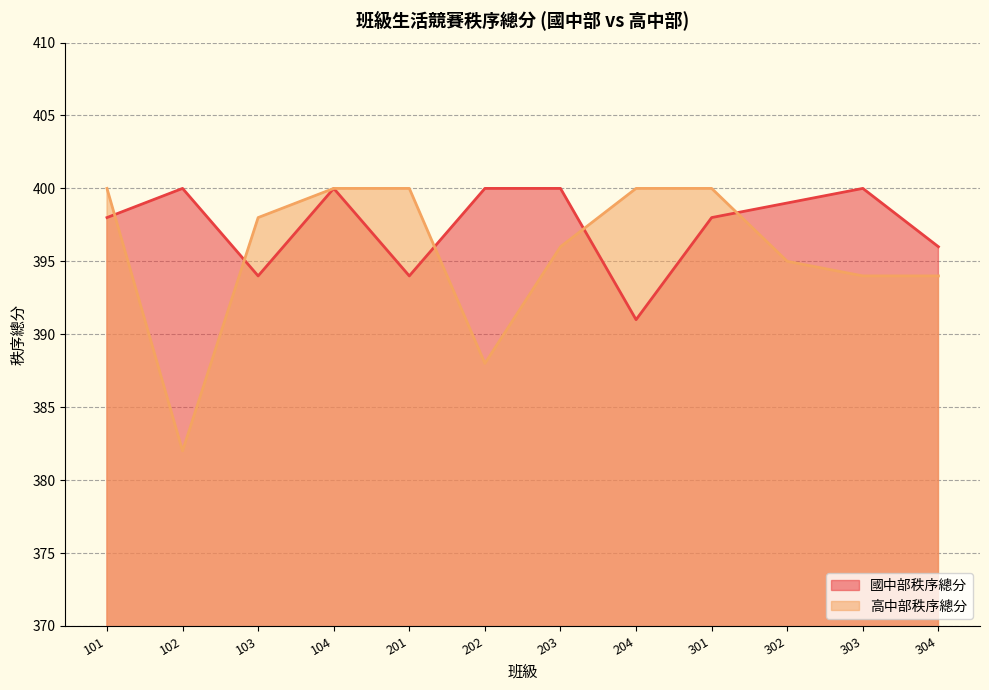

Reading left to right, extract all data points from this chart.

國中部秩序總分: 101=398	102=400	103=394	104=400	201=394	202=400	203=400	204=391	301=398	302=399	303=400	304=396
高中部秩序總分: 101=400	102=382	103=398	104=400	201=400	202=388	203=396	204=400	301=400	302=395	303=394	304=394